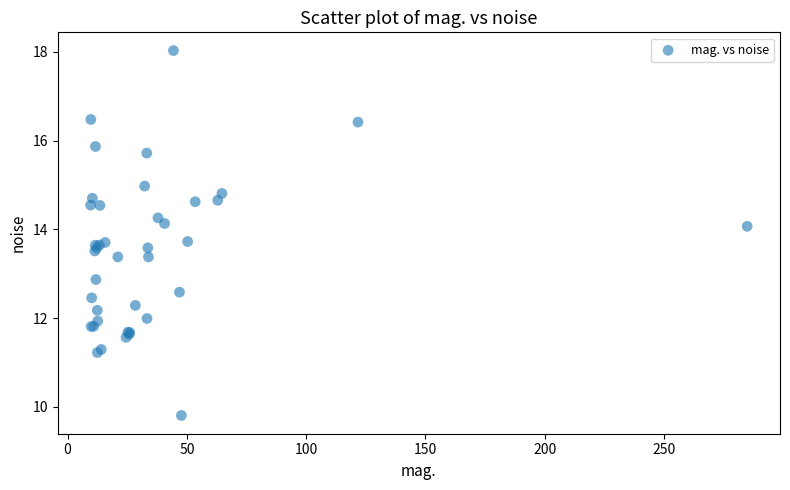

What Y value in the scatter plot is closest to 13?

12.9